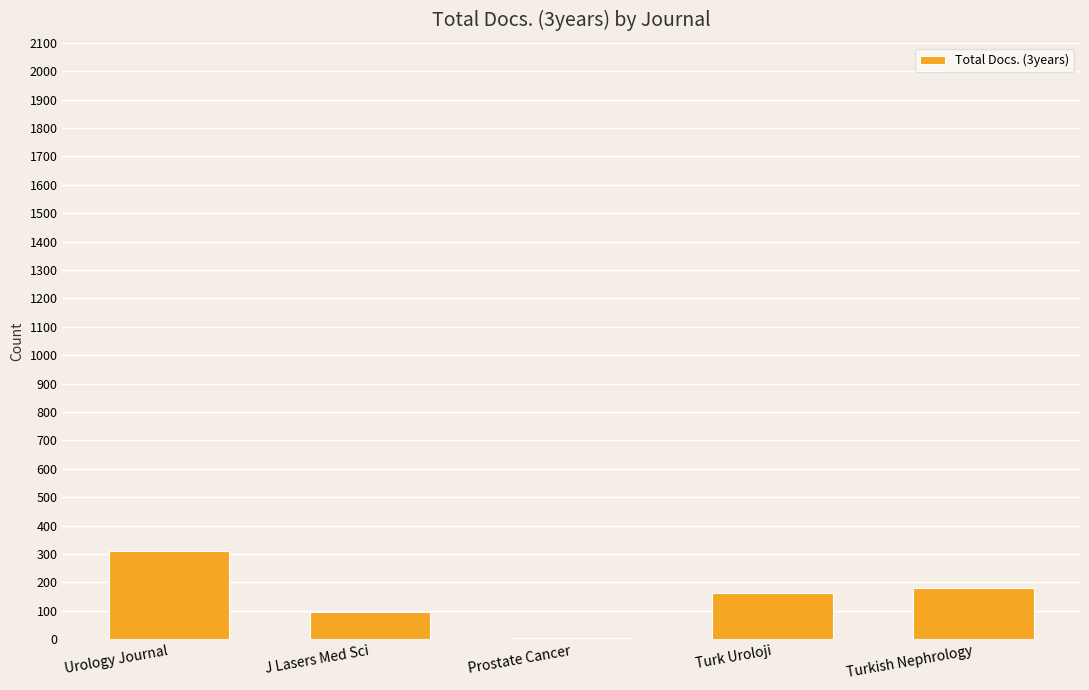

What is the sum of all values?

748